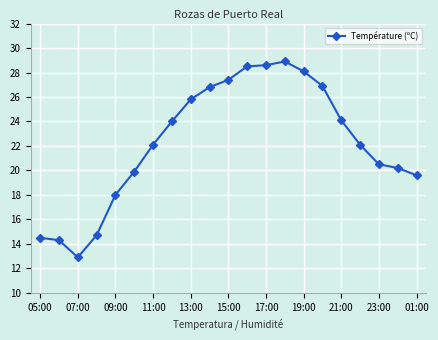

What is the greatest value displayed?

28.9